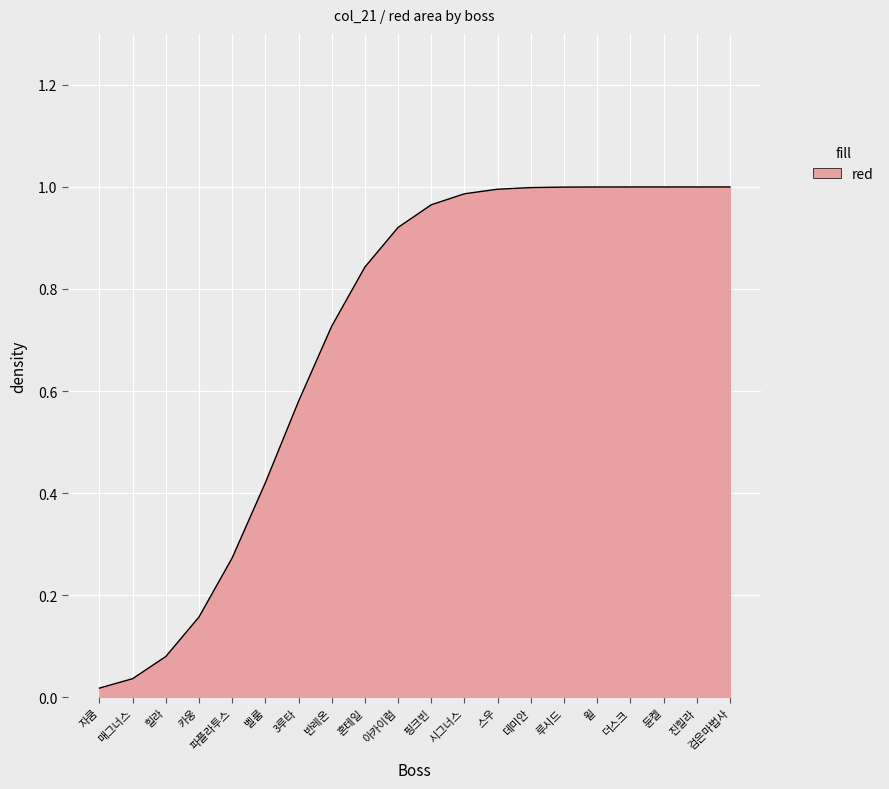

Is it true that the value at 루시드 is 1.4?

False